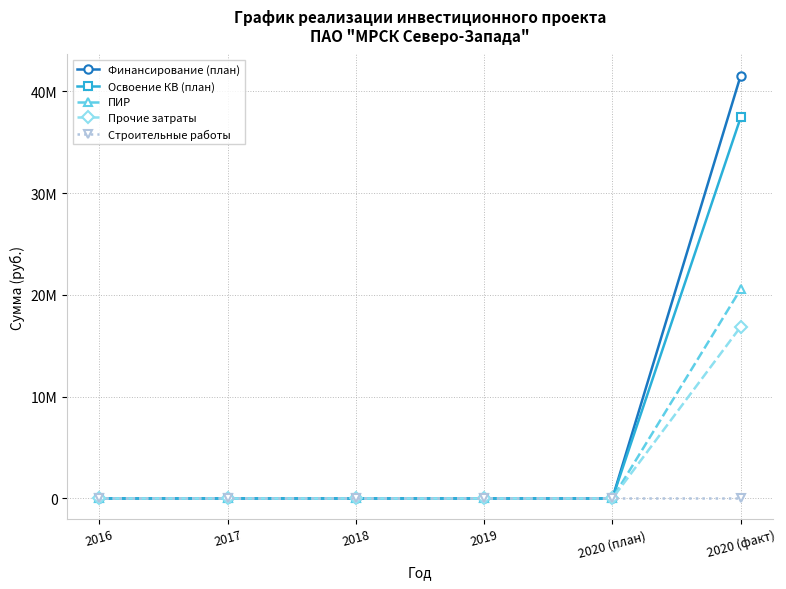

List the series in order of their peak value, highest first.

Финансирование (план), Освоение КВ (план), ПИР, Прочие затраты, Строительные работы